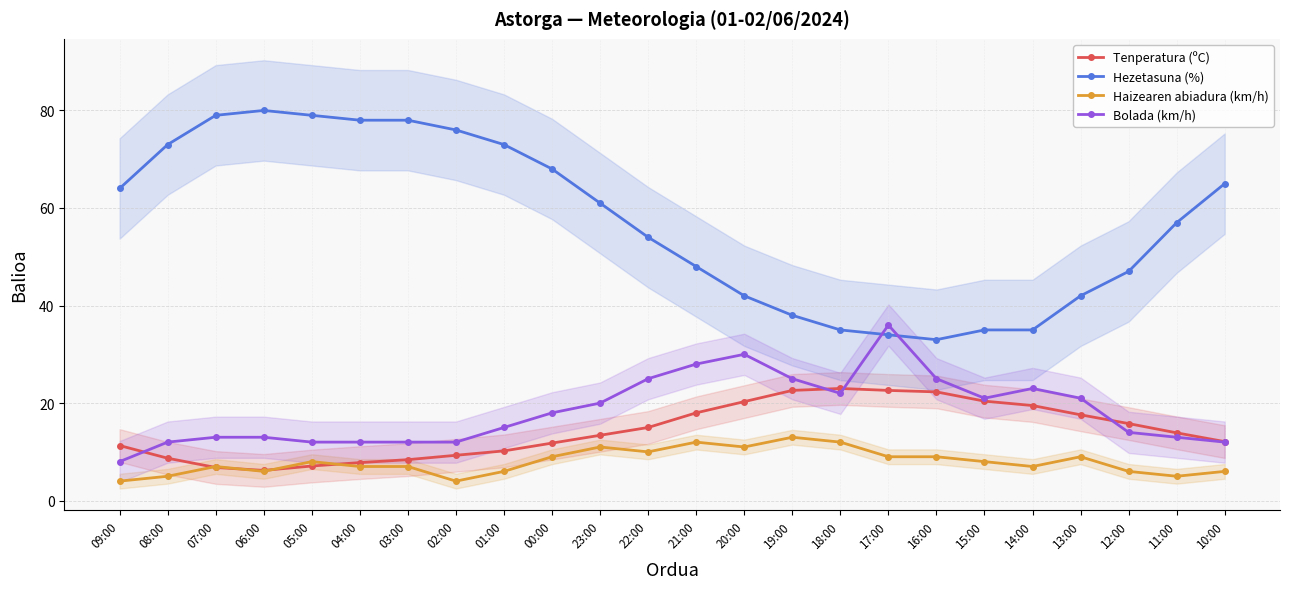

True or false: Tenperatura (ºC) and Hezetasuna (%) cross at least once.

False